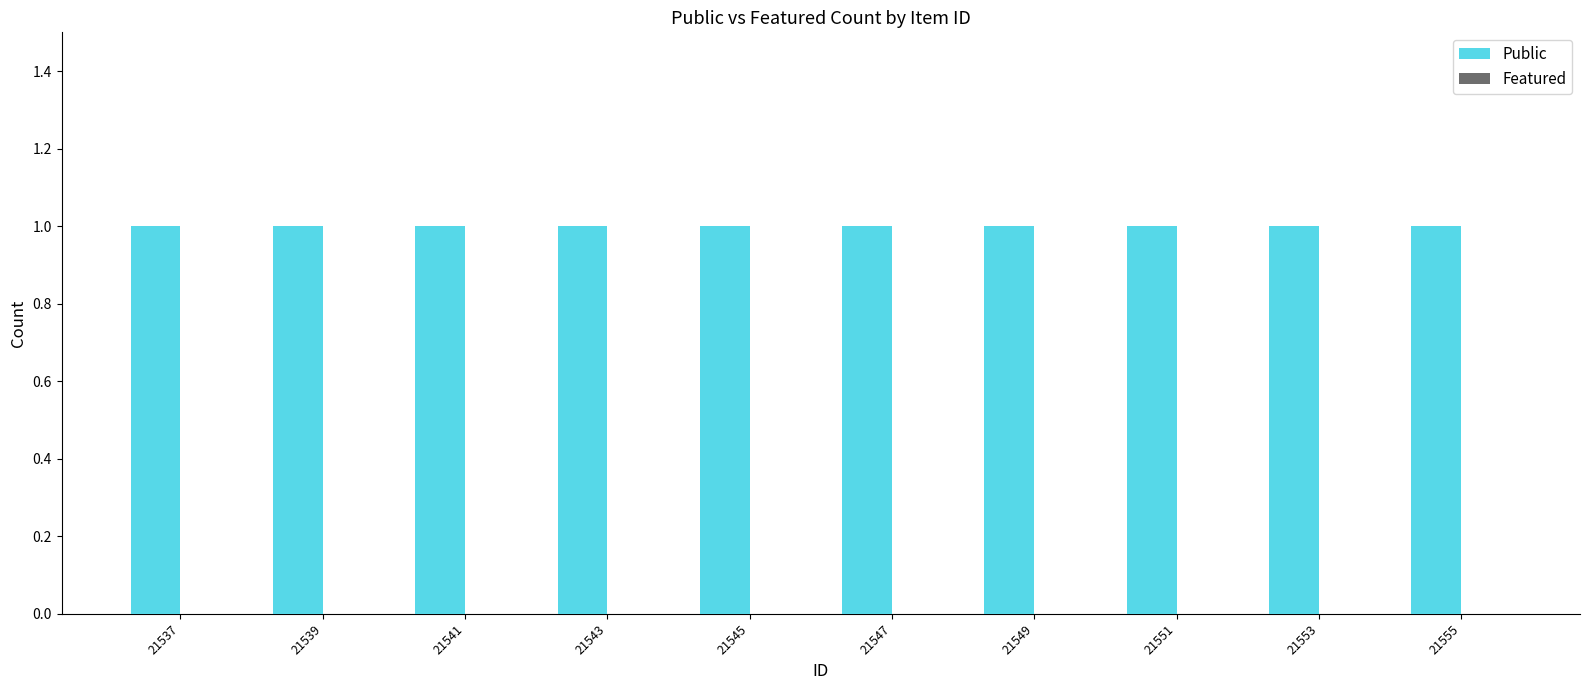

Between 21551 and 21555, which series saw the biggest shift?

Public